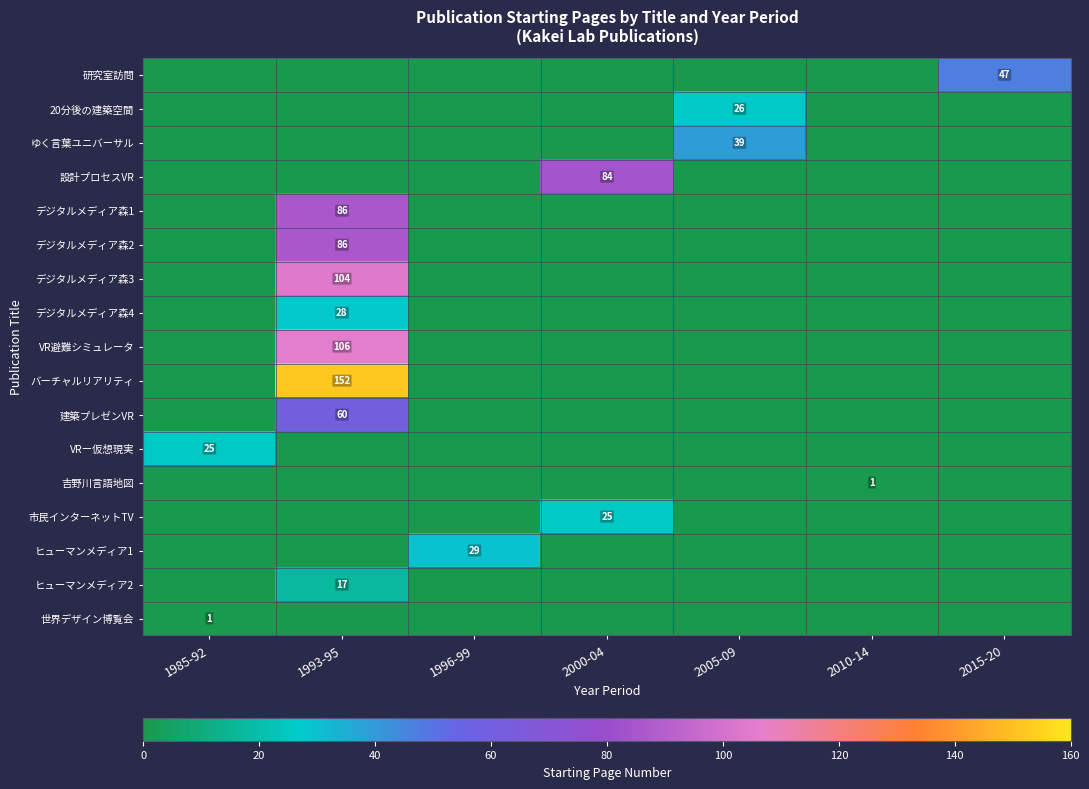

Where is 世界デザイン博覧会 nearest to the value 0?

1993-95